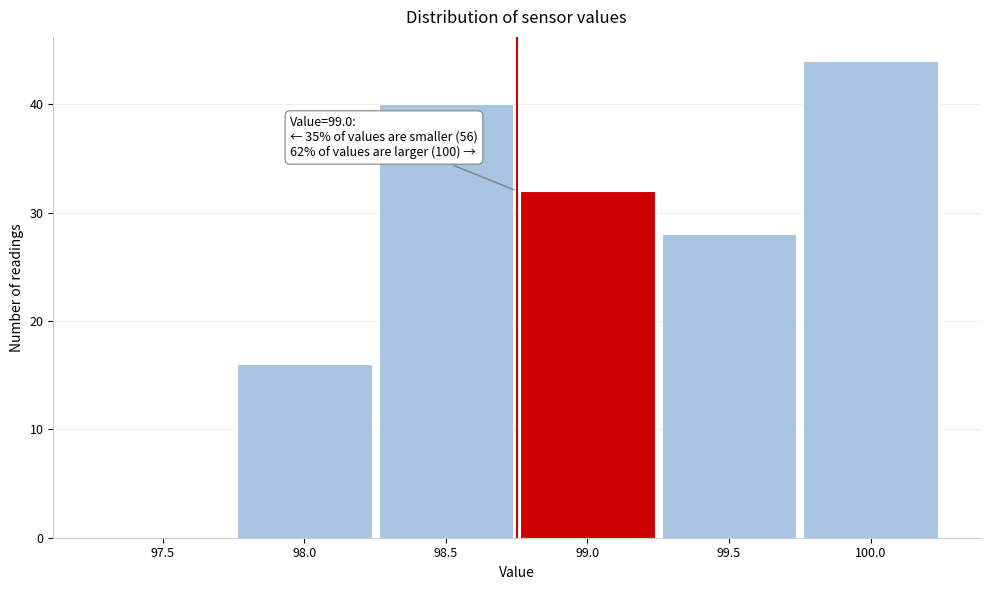

Reading left to right, transcribe all the data shown in this chart.

97.5=0	98.0=16	98.5=40	99.0=32	99.5=28	100.0=44